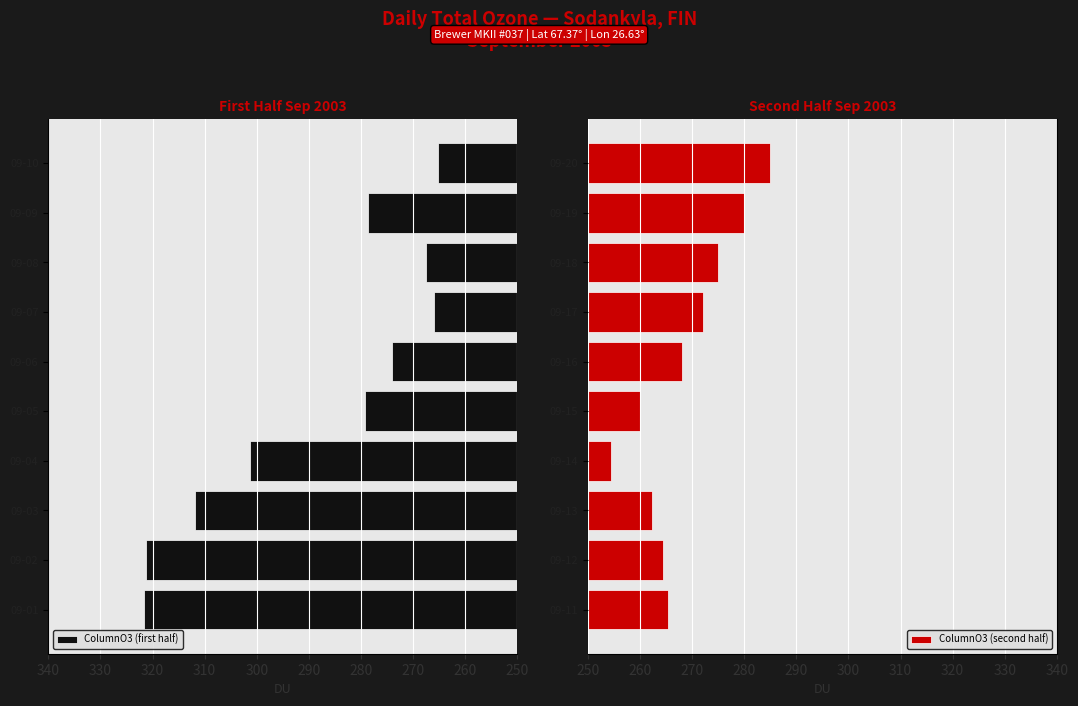

The ColumnO3 (first half) series shows 301.3 at 09-04. True or false?

True